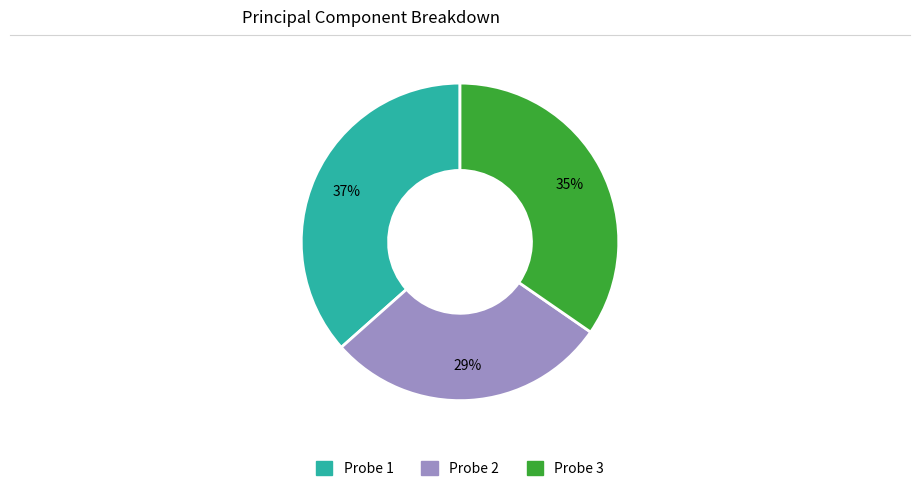

Is there any slice that represents more than half of the pie?

No